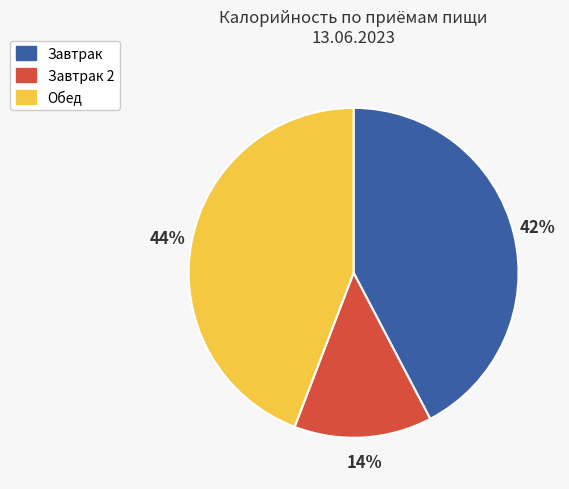

To the nearest percent, what is the average slice percentage?

33%